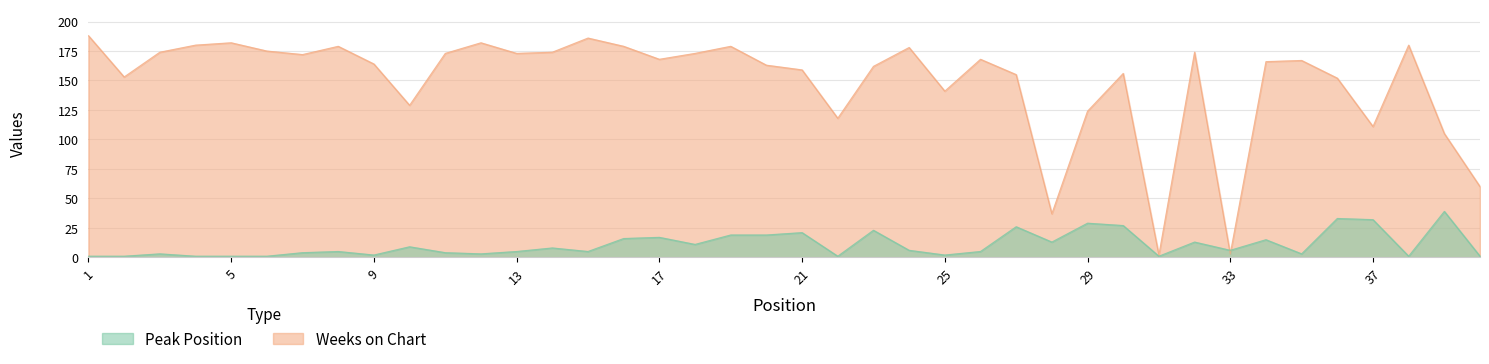

What is the value of the Peak Position point at the 32nd from the left?

13